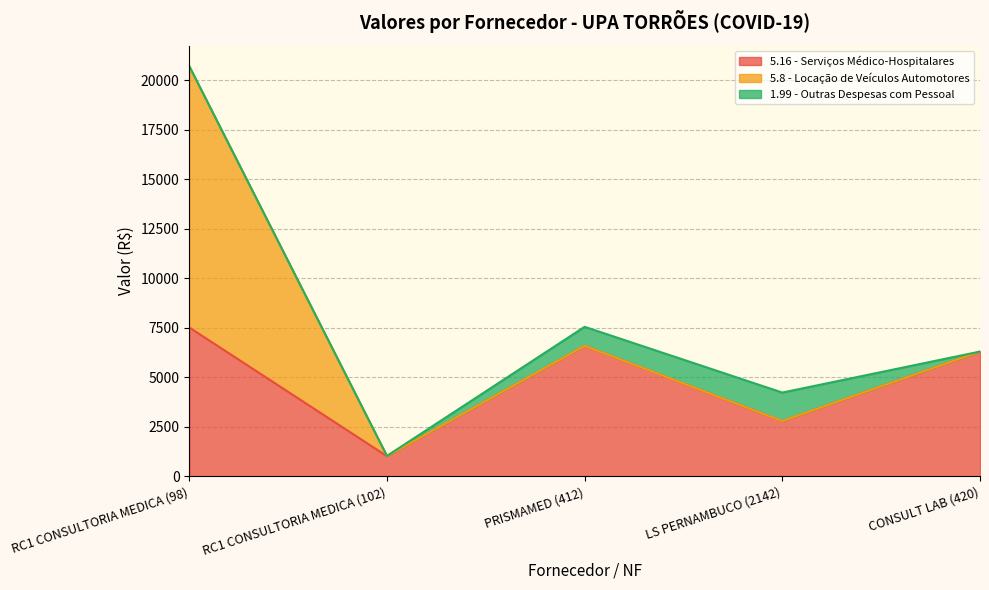

Which series changed the most between PRISMAMED (412) and CONSULT LAB (420)?

1.99 - Outras Despesas com Pessoal